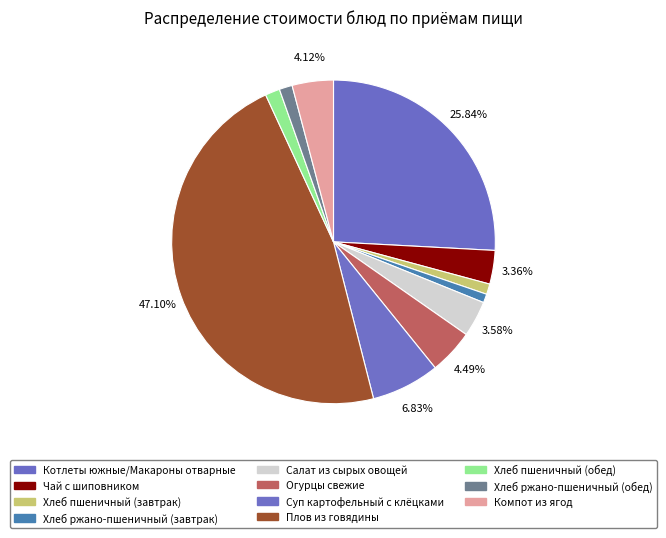

To the nearest percent, what percentage of the pie is Салат из сырых овощей?

4%